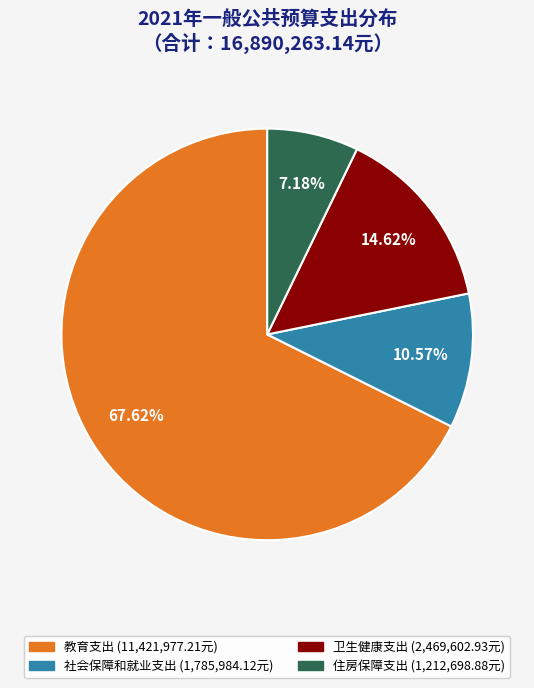

What is the ratio of the value at 教育支出 to the value at 卫生健康支出?

4.6